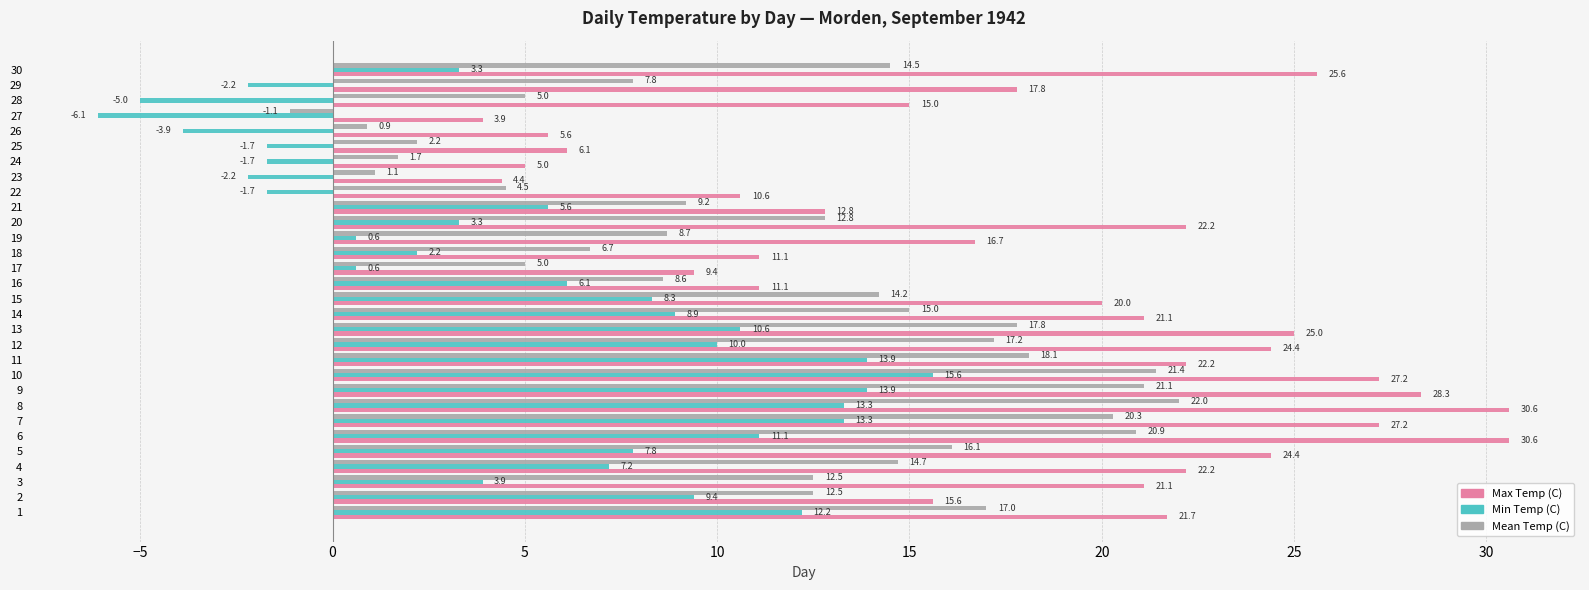

True or false: Max Temp (C) has a value of 20.0 at 15.

True